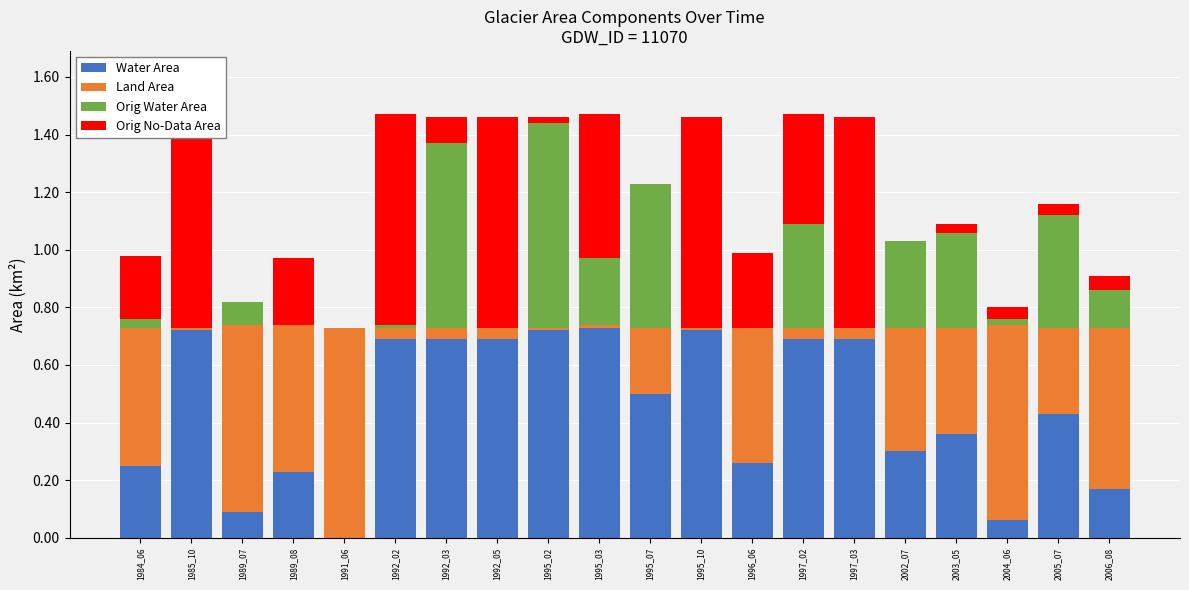

How many bars are there in total?

80